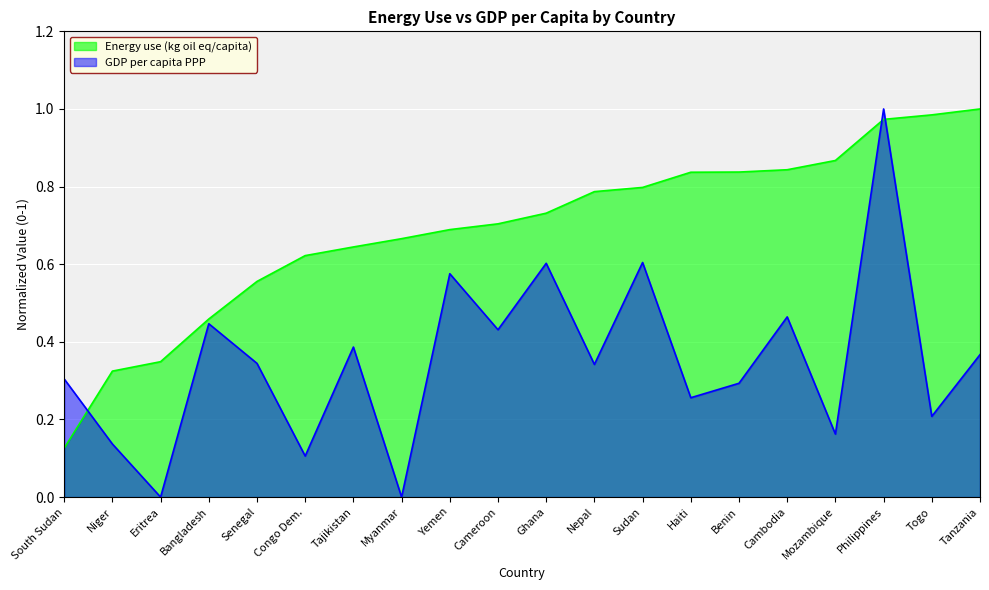

Reading left to right, transcribe all the data shown in this chart.

Energy use (kg oil eq/capita): 0.1	0.3	0.3	0.5	0.6	0.6	0.6	0.7	0.7	0.7	0.7	0.8	0.8	0.8	0.8	0.8	0.9	1.0	1.0	1.0
GDP per capita PPP: 0.3	0.1	0.0	0.4	0.3	0.1	0.4	0.0	0.6	0.4	0.6	0.3	0.6	0.3	0.3	0.5	0.2	1.0	0.2	0.4